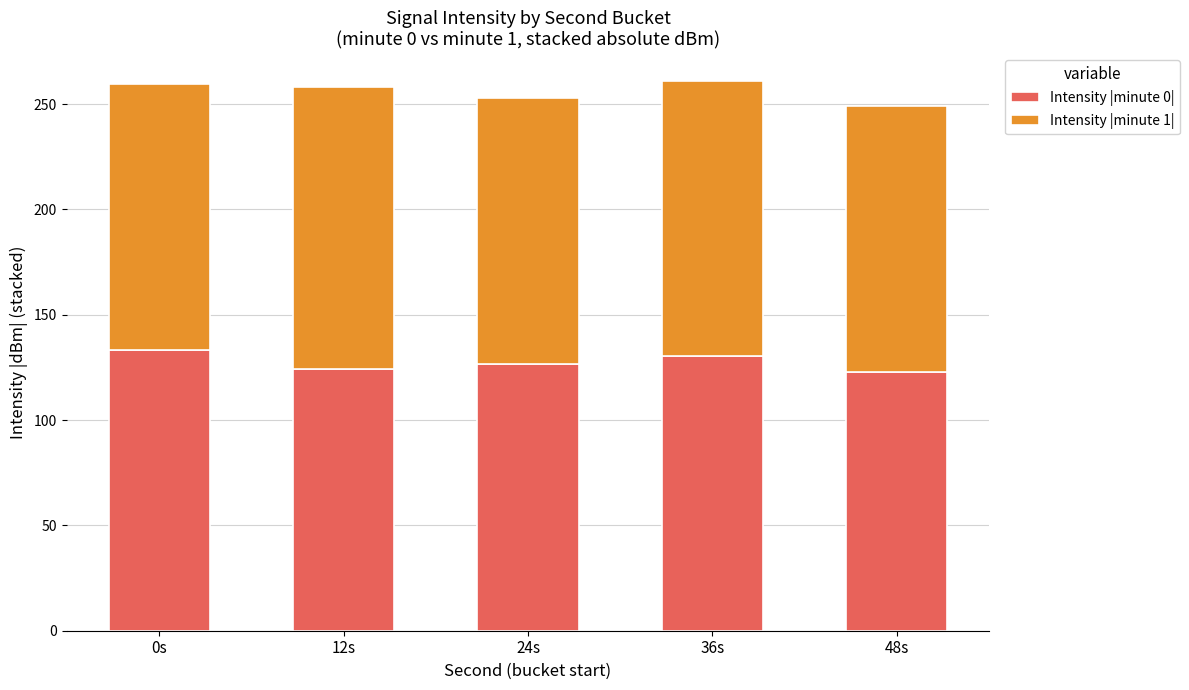

The Intensity |minute 0| series shows 130.6 at 36s. True or false?

True